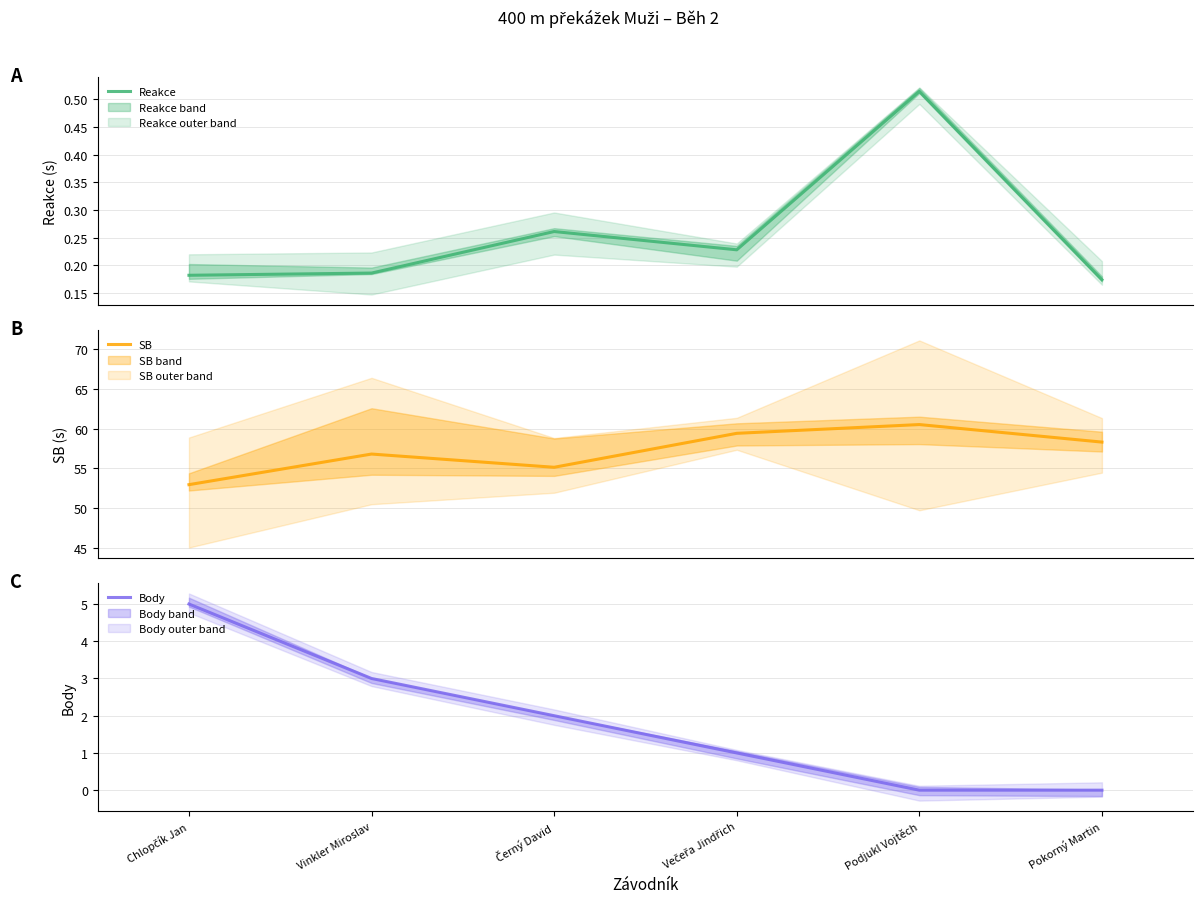

What position from the right is Večeřa Jindřich?

3